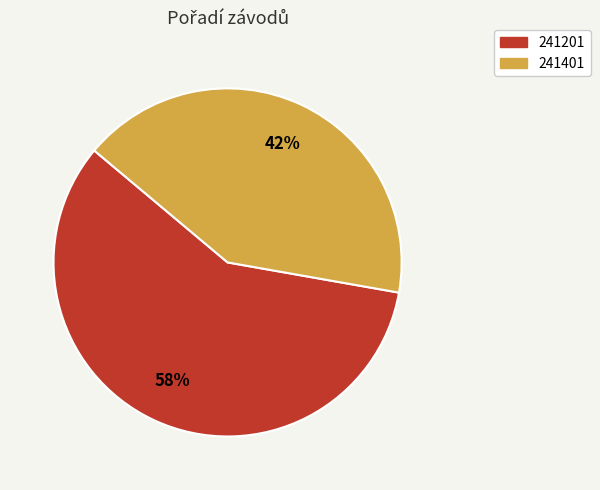

What is the smallest slice in the pie chart?

241401